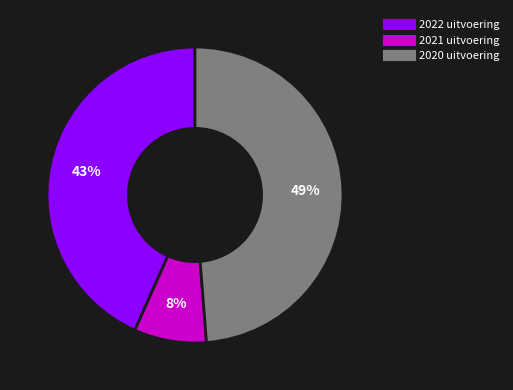

To the nearest percent, what is the average slice percentage?

33%